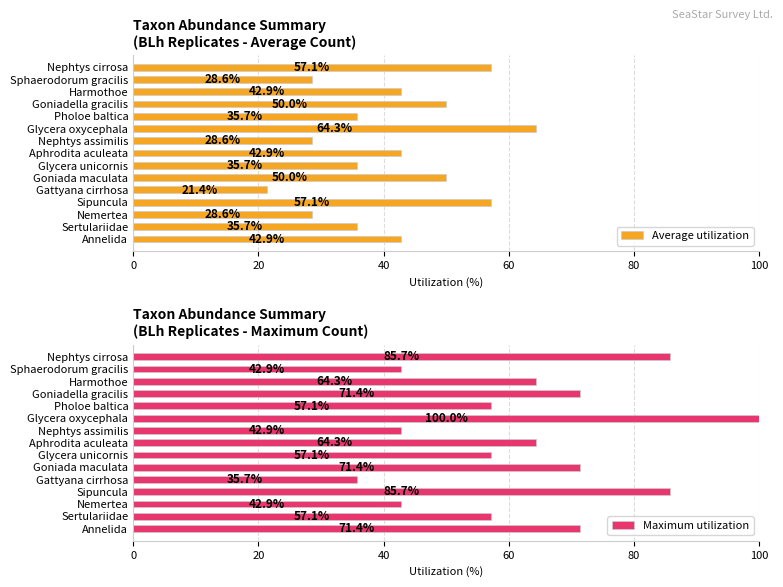

What is the difference between the maximum and minimum values in the Average utilization series?

42.9